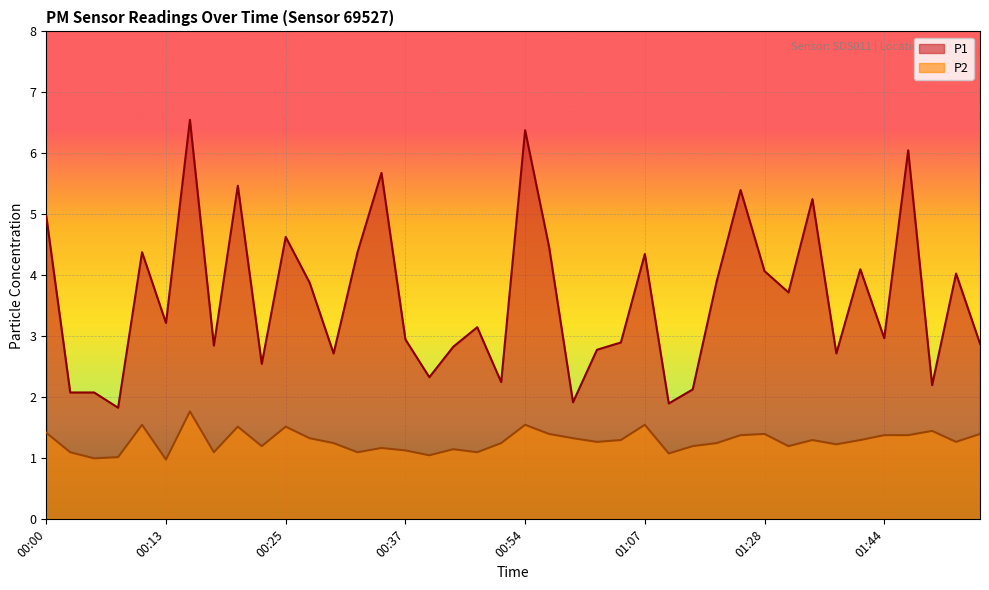

What are all the series names shown in the legend?

P1, P2